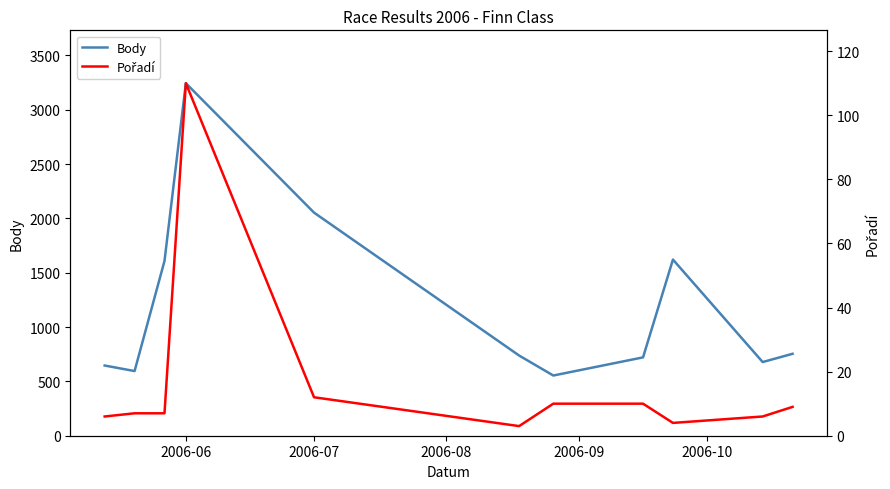

What is the highest value of the Body series?

3244